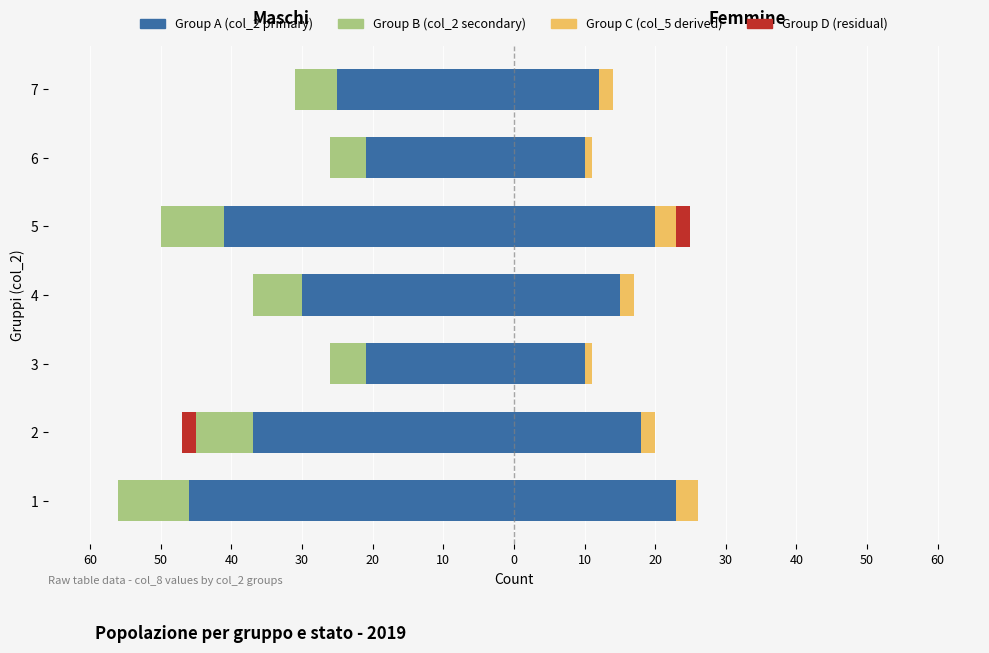

True or false: Coniugati/e has a value of -11 at 4.

False